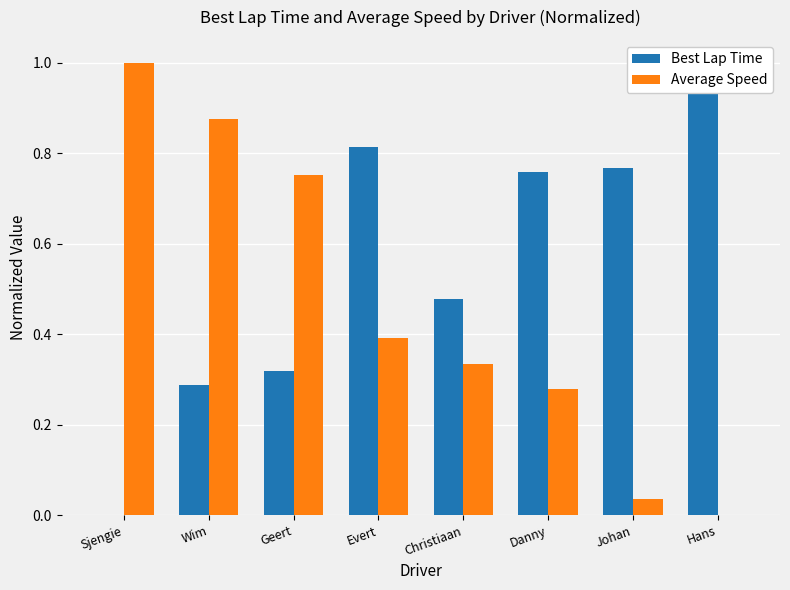

Which series has the largest total across all categories?

Best Lap Time